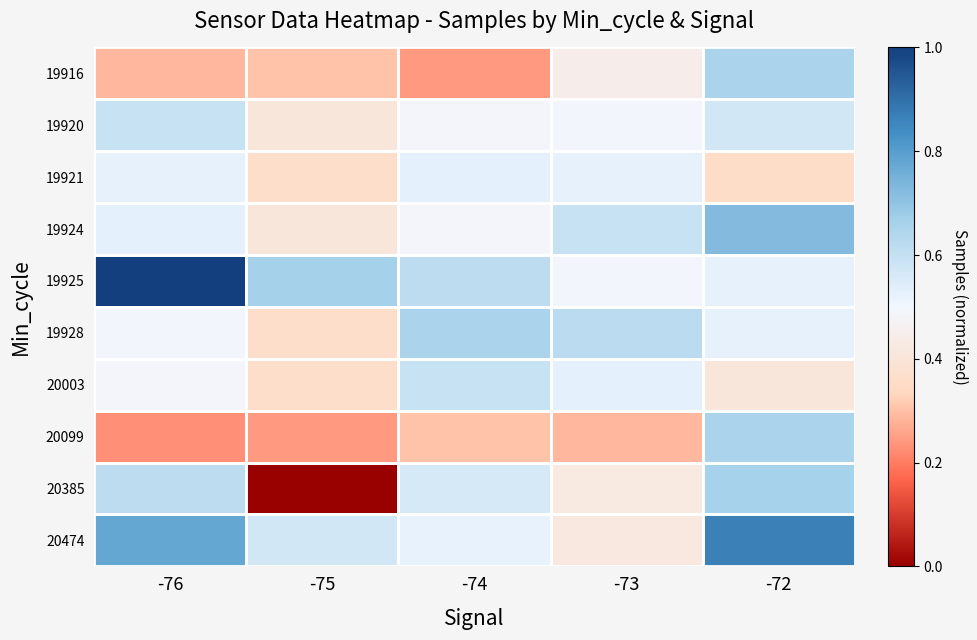

What is the spread (max minus min) of values at -76?

0.8